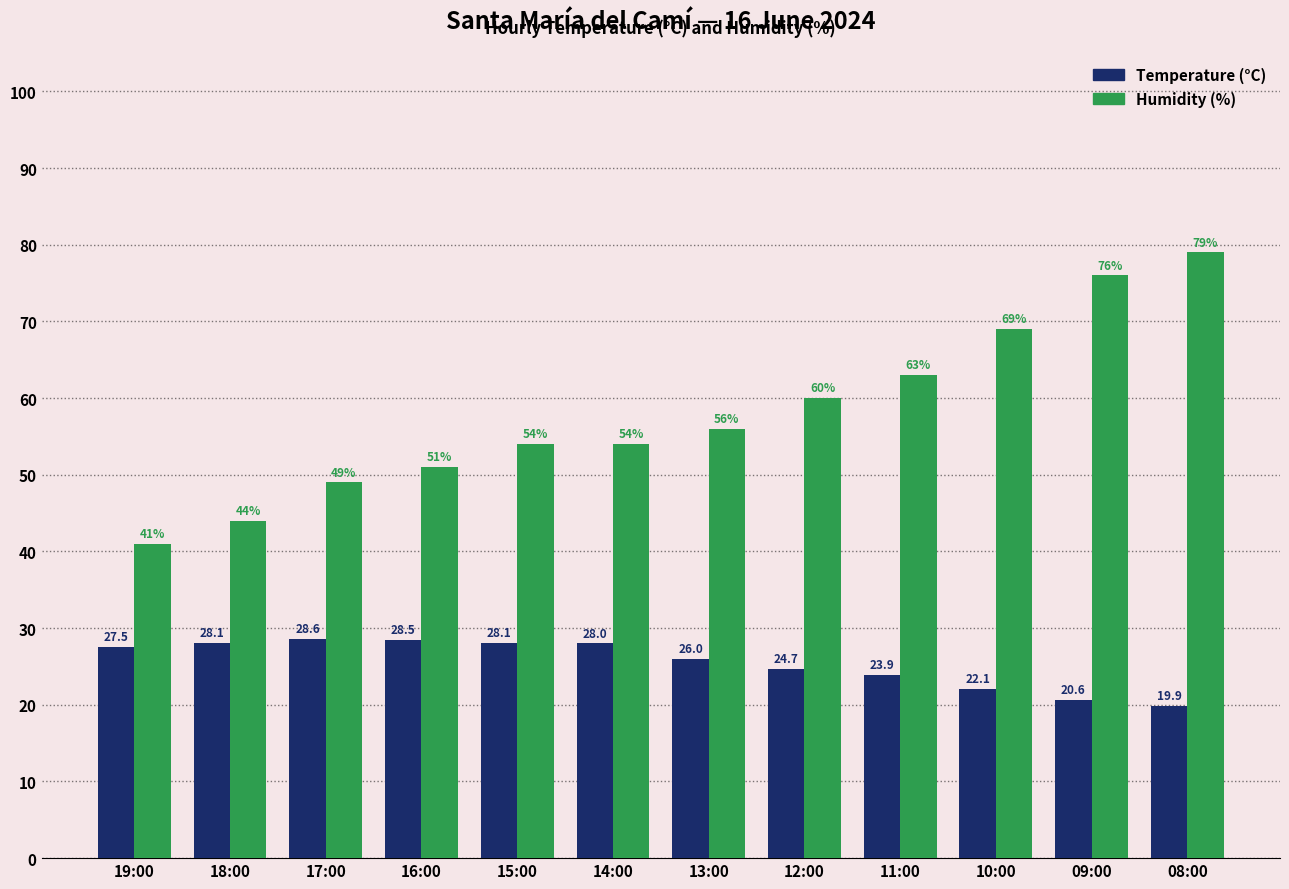

What is the difference between the highest and lowest values at 14:00?

26.0